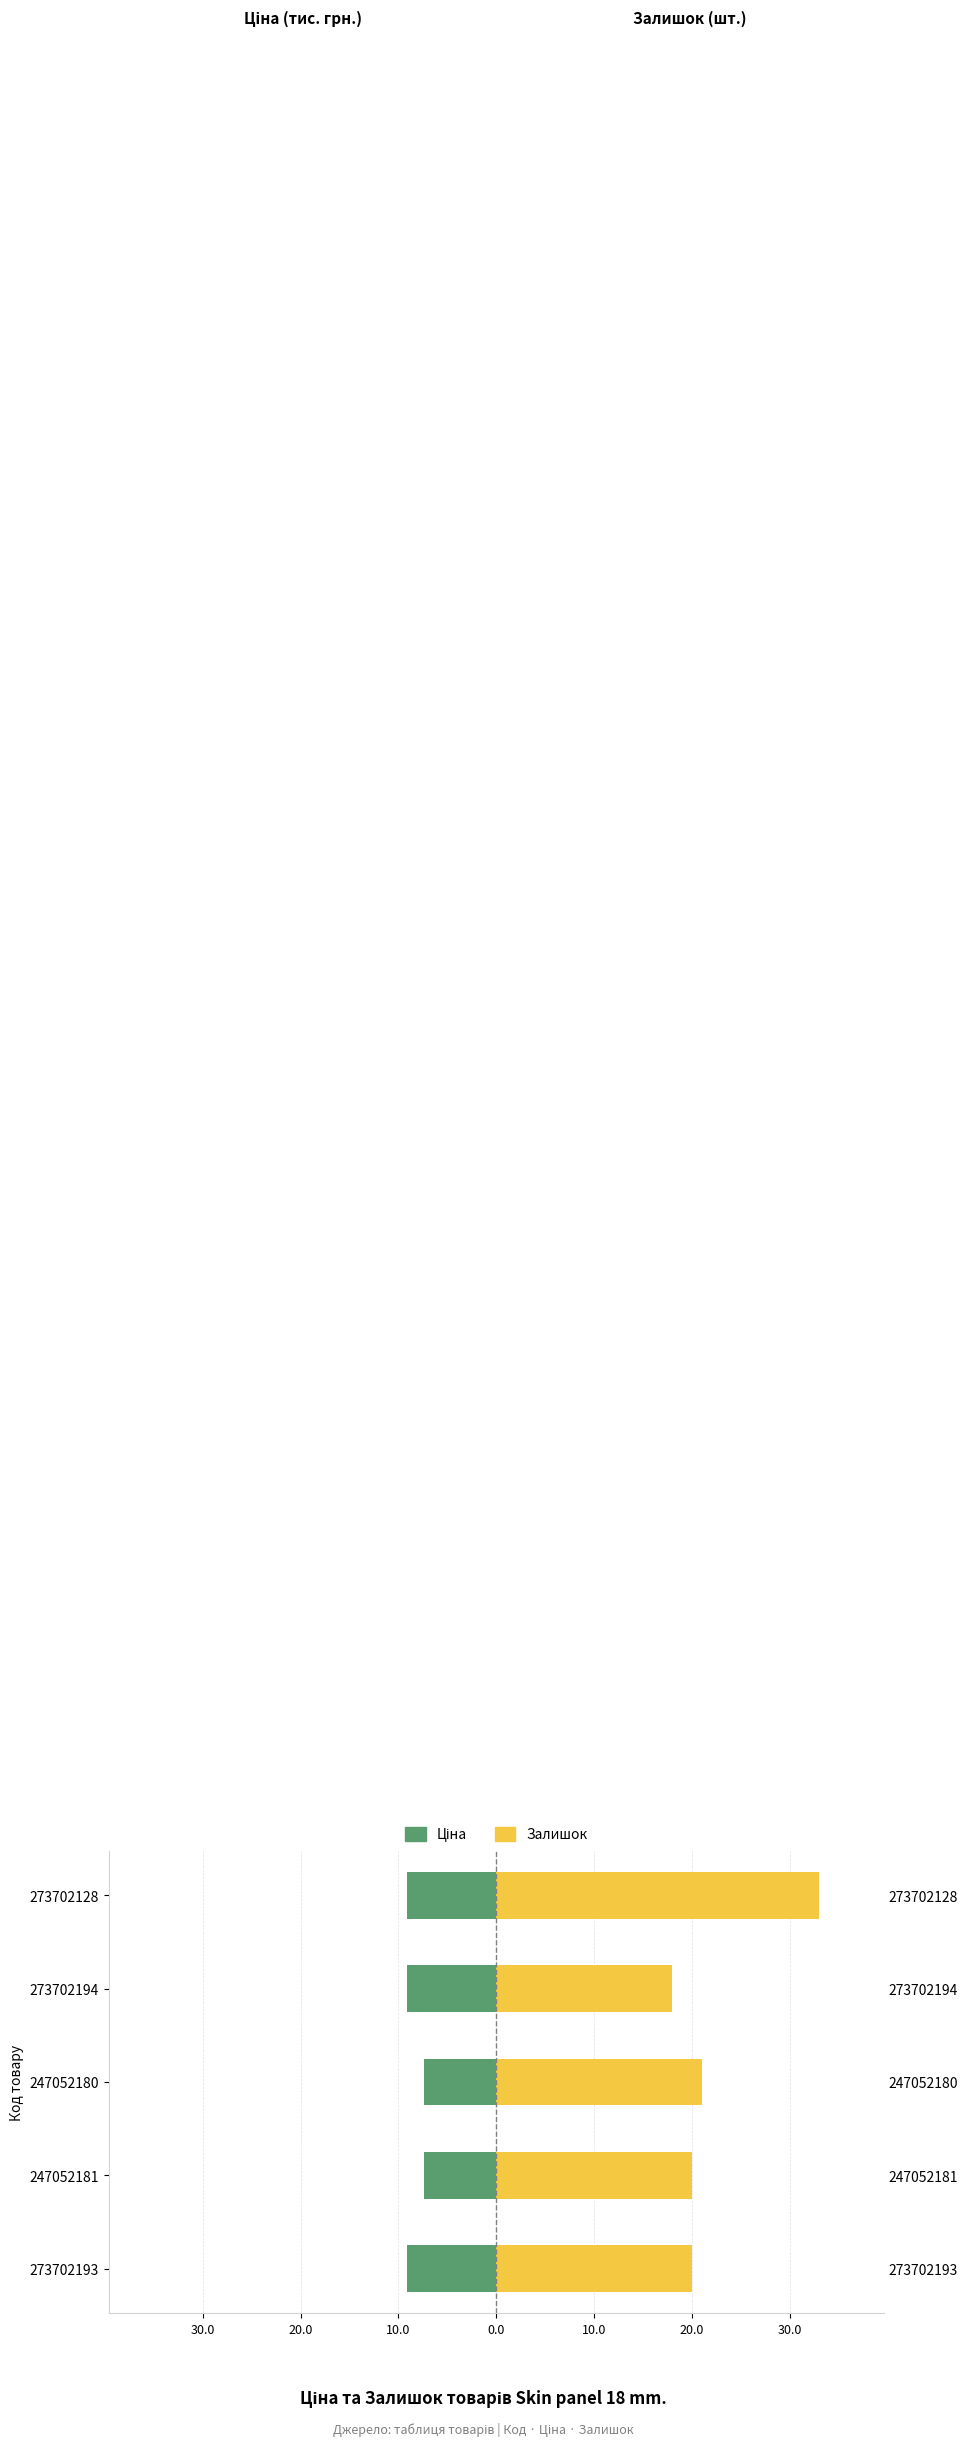

The value of Ціна at 247052180 is -10.8. True or false?

False